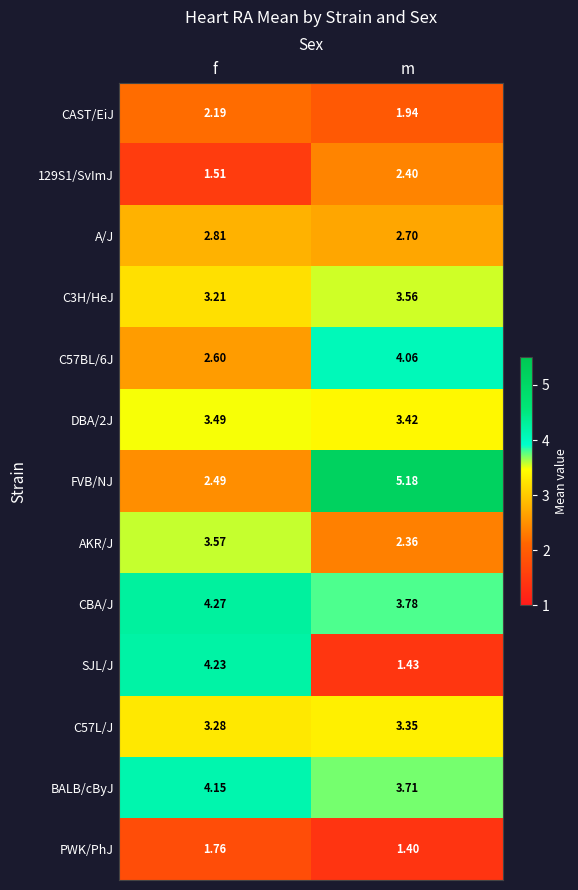

Rank the series by their maximum value, from highest to lowest.

FVB/NJ, CBA/J, SJL/J, BALB/cByJ, C57BL/6J, AKR/J, C3H/HeJ, DBA/2J, C57L/J, A/J, 129S1/SvImJ, CAST/EiJ, PWK/PhJ